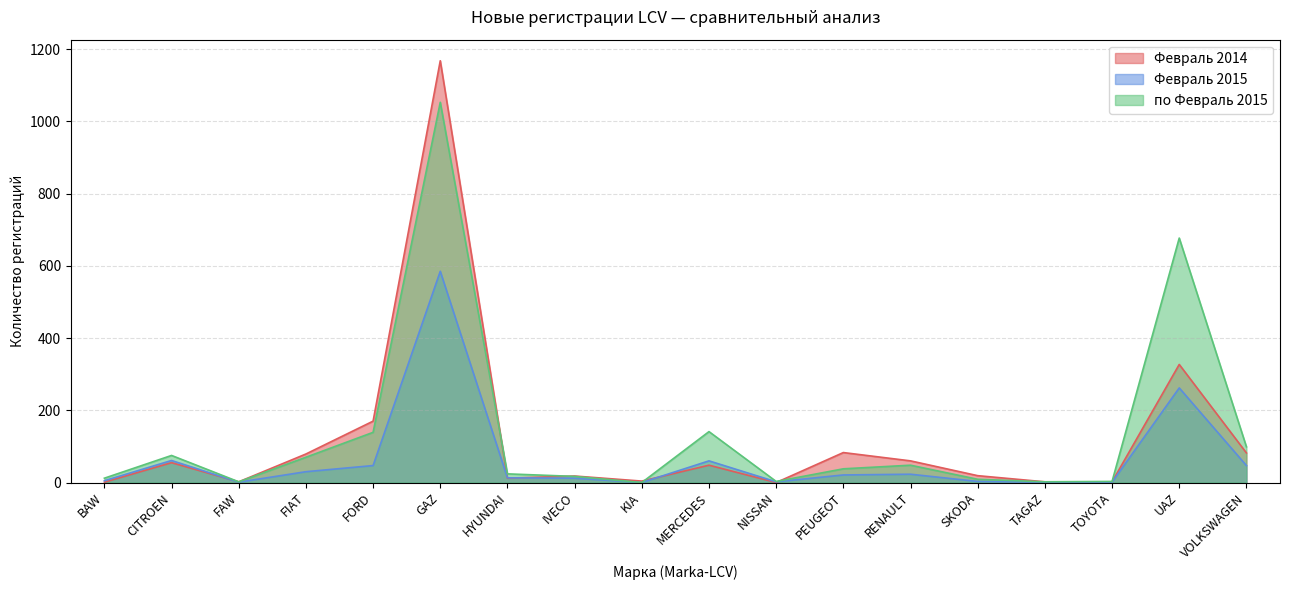

What are all the series names shown in the legend?

Февраль 2014, Февраль 2015, по Февраль 2015